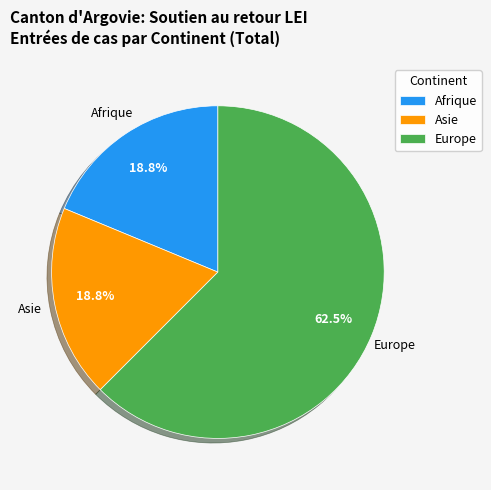

How many slices are in this pie chart?

3